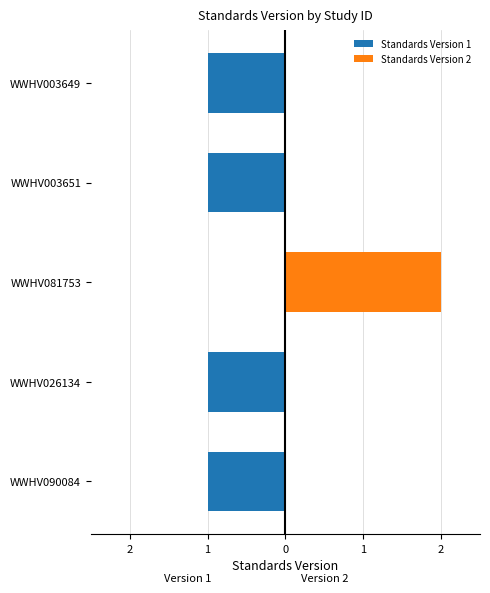

How many data points does each series have?

5